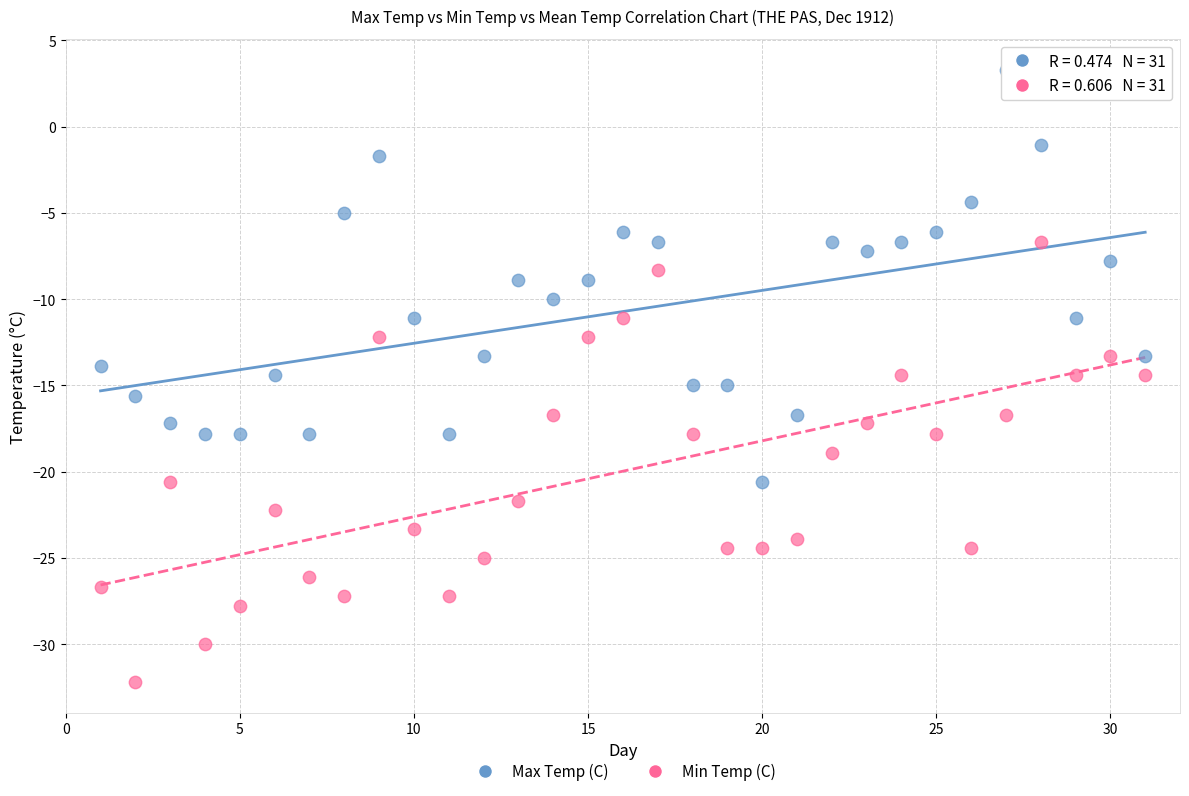

What is the X range (max minus min) for the scatter plot?

30.0